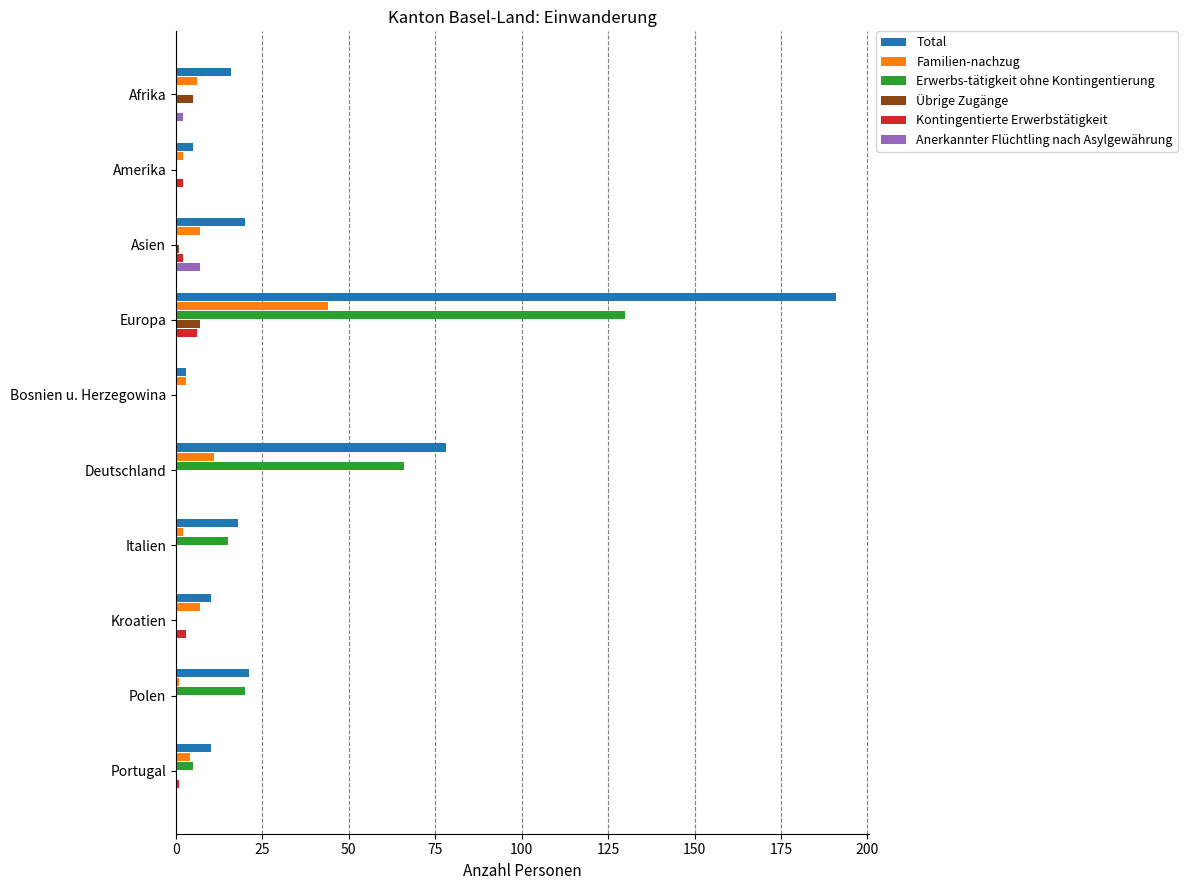

How many categories are shown in the chart?

10